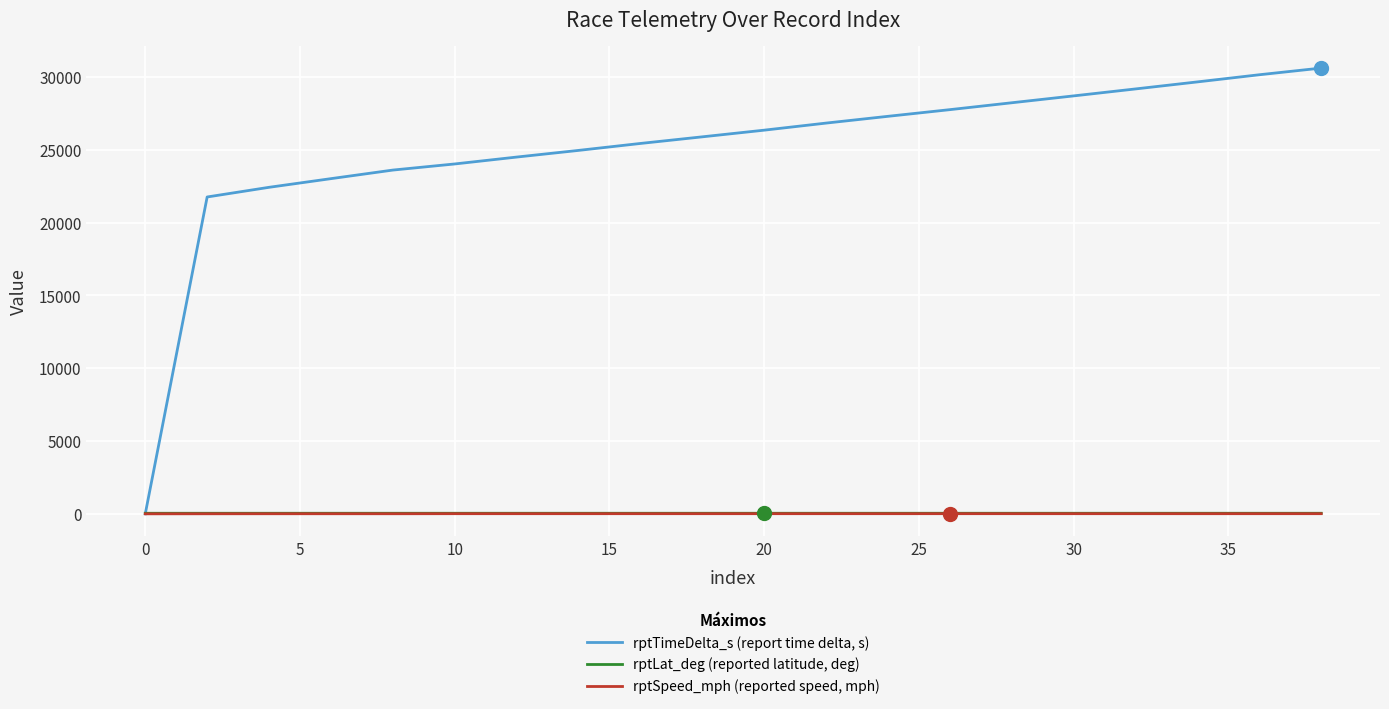

What is the lowest value of the rptLat_deg (reported latitude, deg) series?

38.9